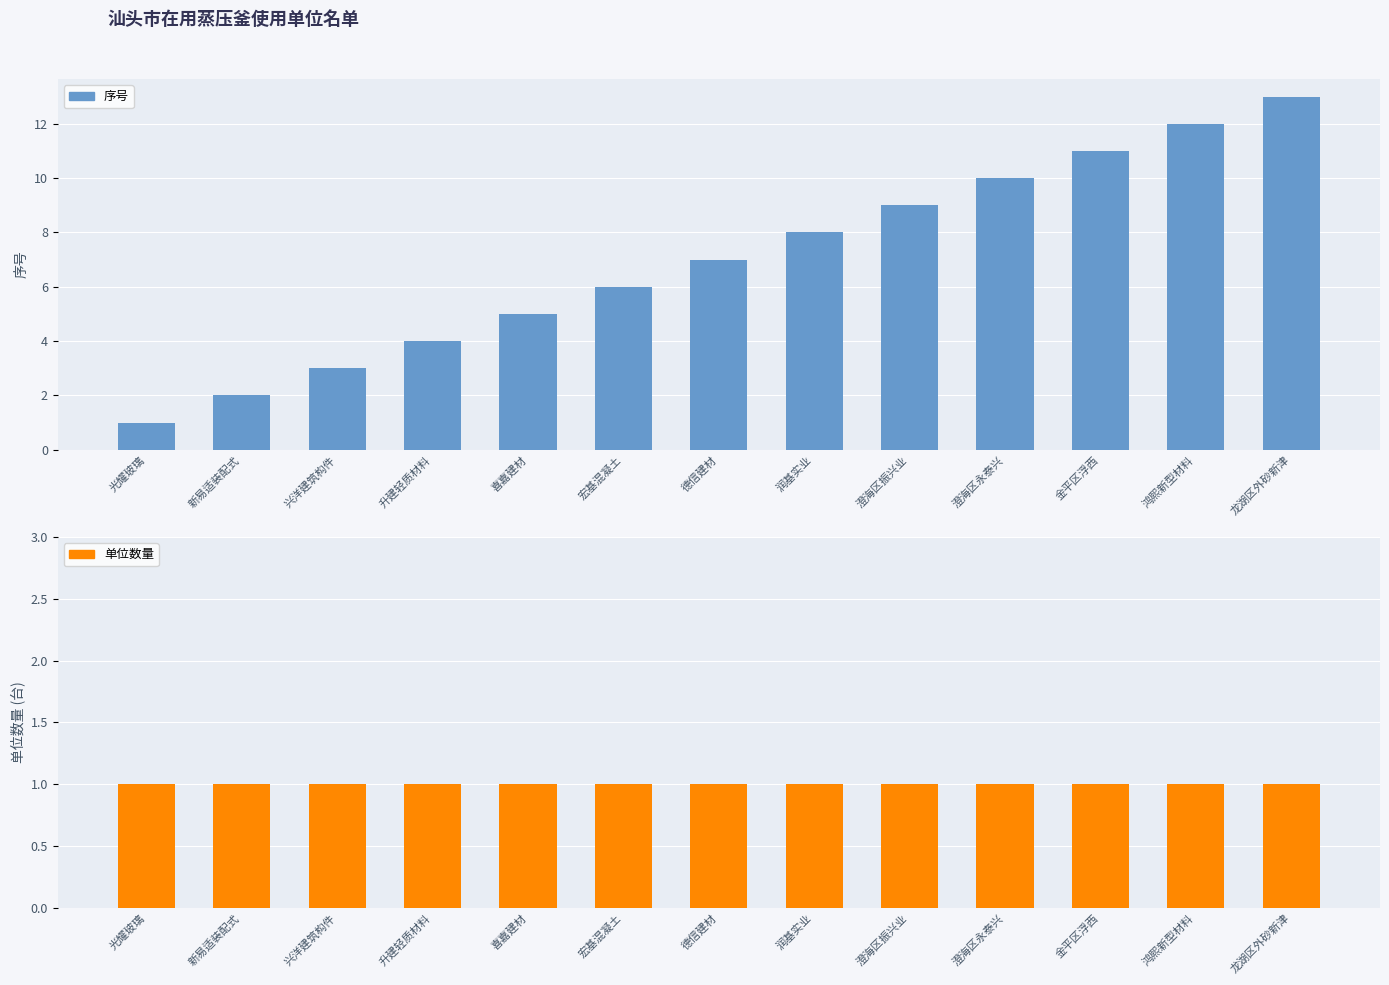

How many groups of bars are there?

13